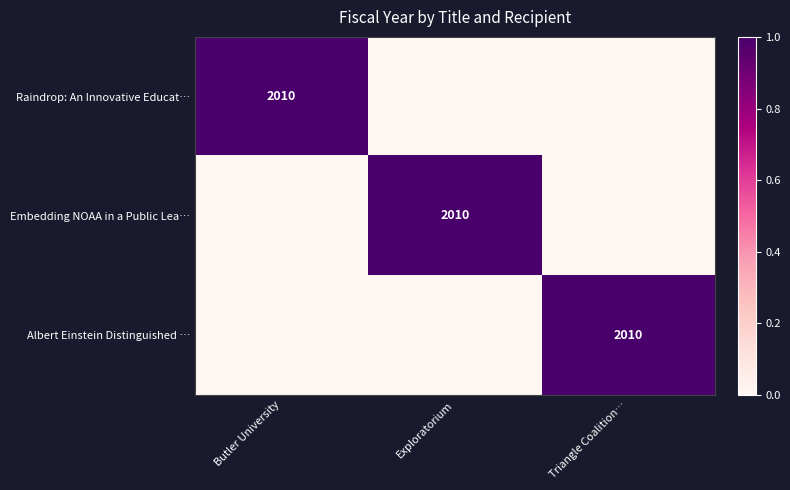

The Embedding NOAA in a Public Lea… series shows 2010 at Exploratorium. True or false?

True